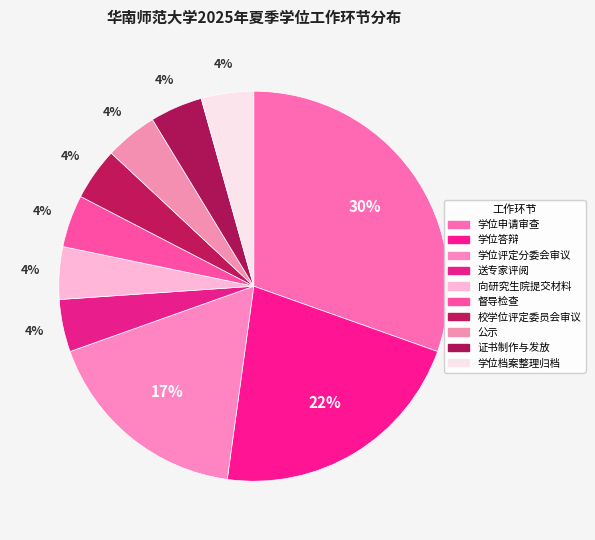

Between 学位评定分委会审议 and 证书制作与发放, which is larger?

学位评定分委会审议